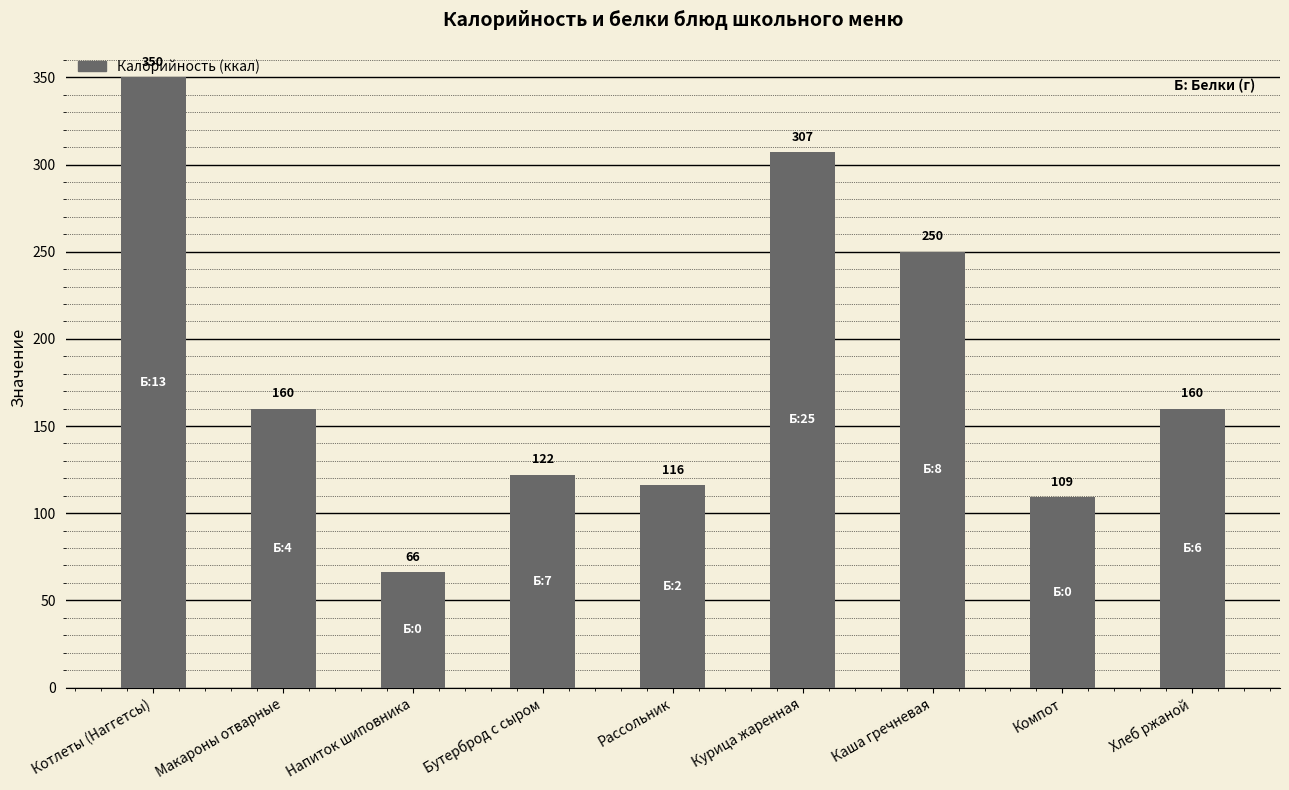

The chart shows a value of 66 at Напиток шиповника. True or false?

True